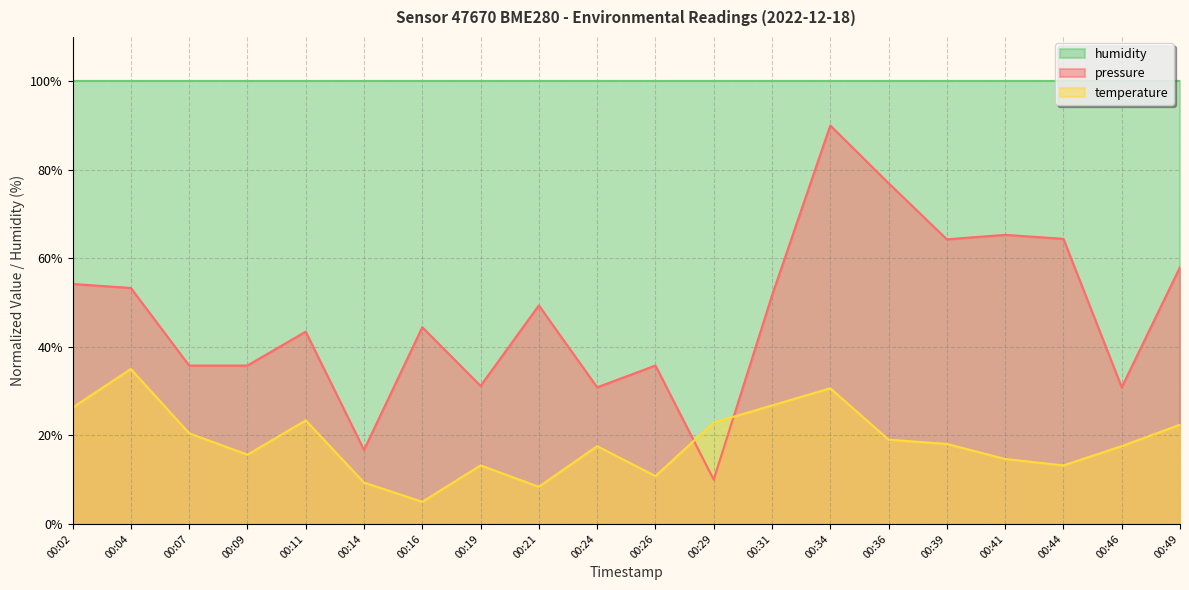

Which category has the highest value in the pressure series?

00:34